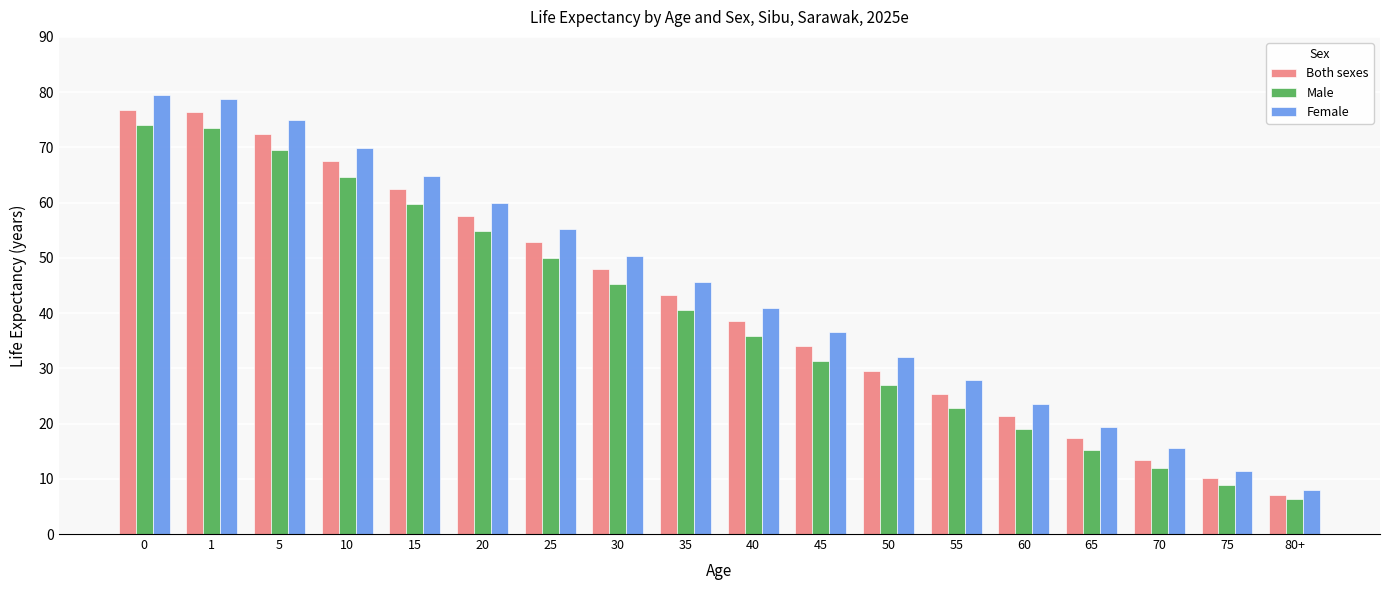

What is the sum of all Female values?

794.6